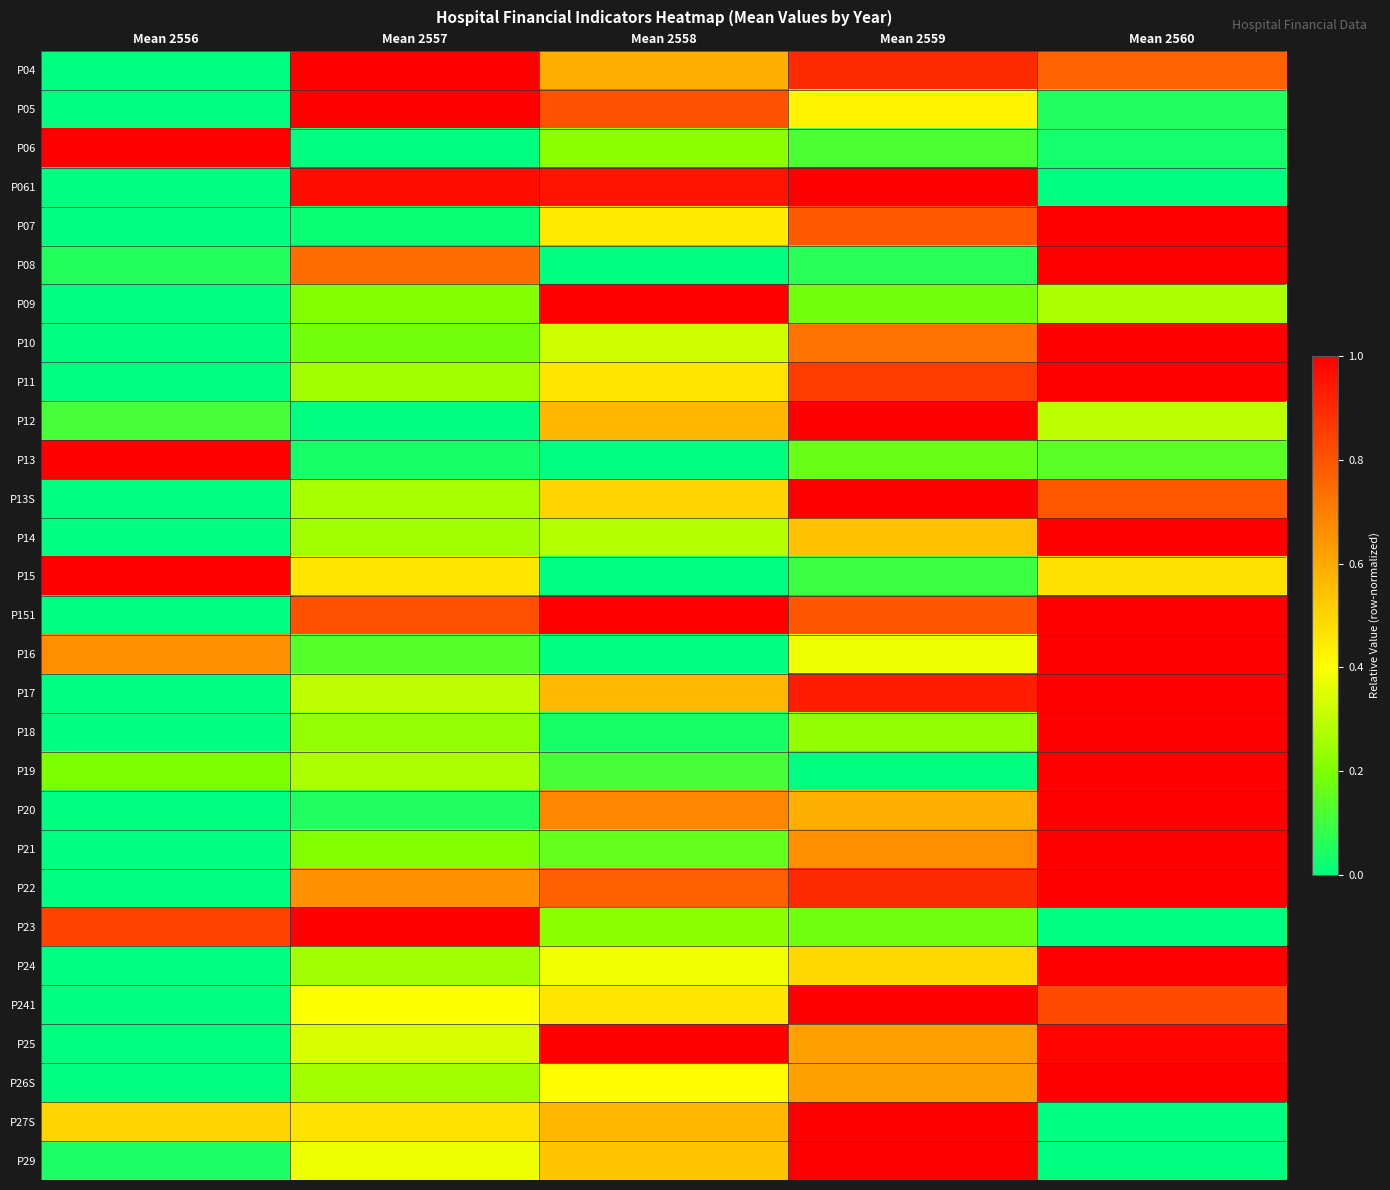

Which series changed the most between Mean 2557 and Mean 2559?

P12